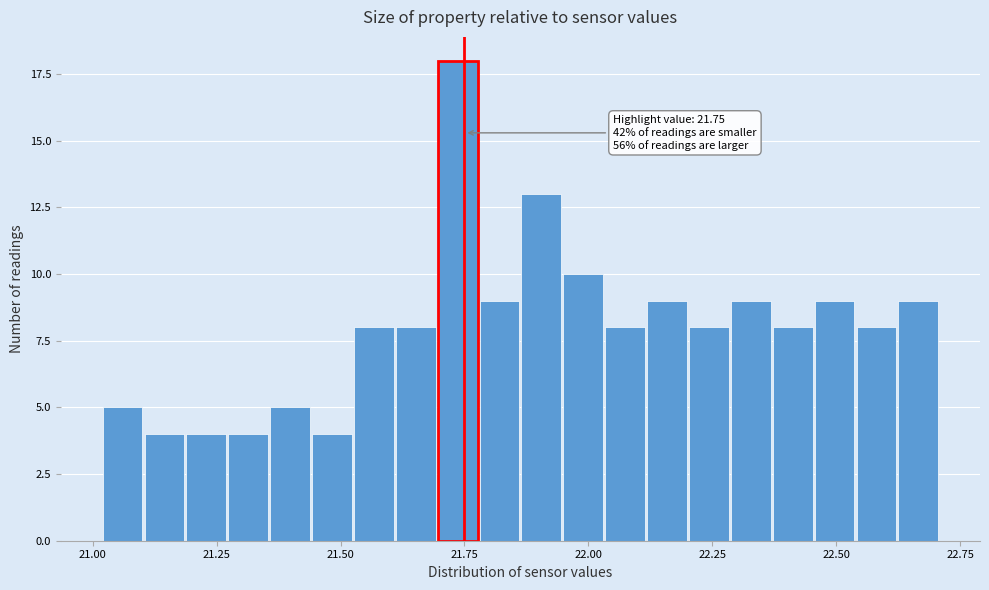

Around what value on the x-axis is the tallest bar? Give the approximate position of its centre, as read against the axis.

21.75